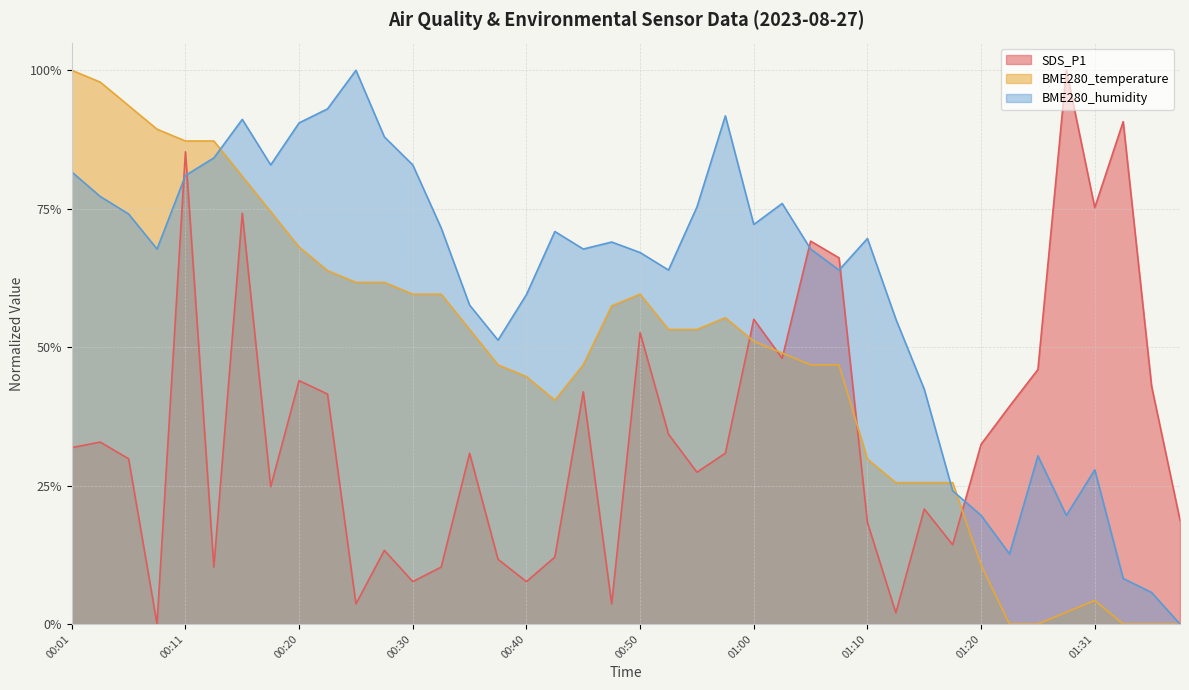

At which category does BME280_temperature reach its first local valley?

00:43